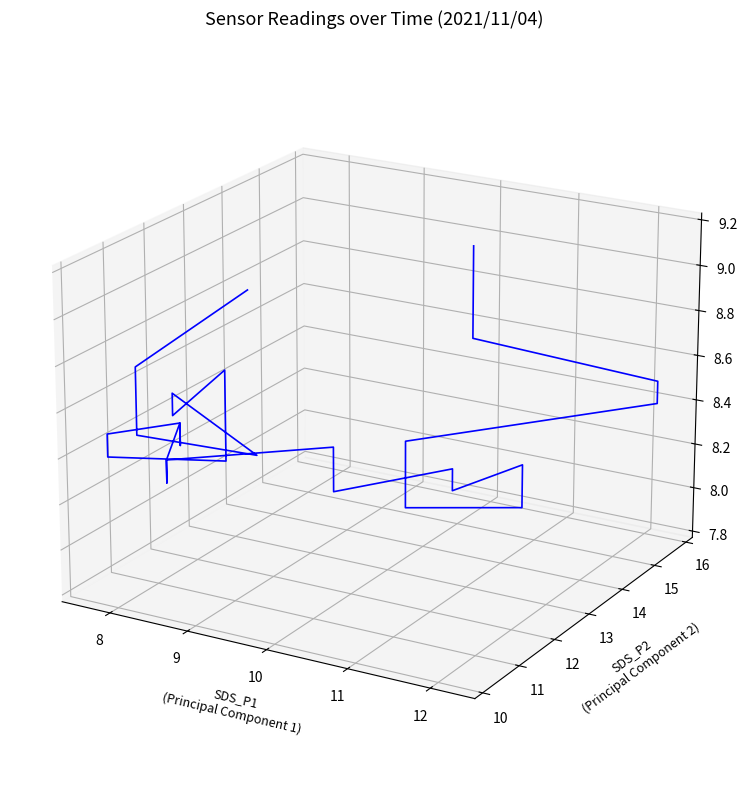

How many points are higher than both their immediate neighbors (excluding endpoints)?

6